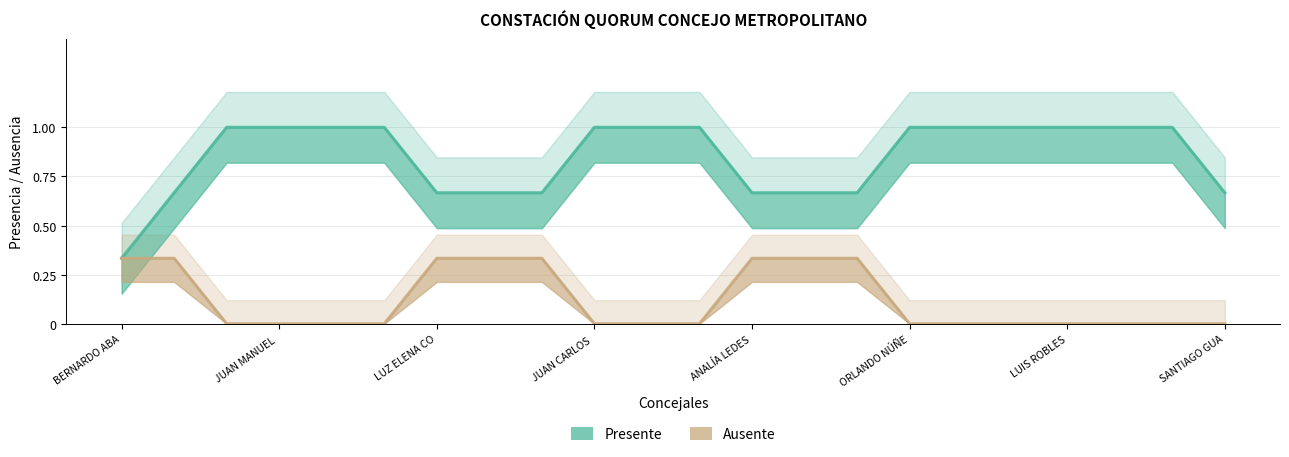

Rank the series by their maximum value, from highest to lowest.

Presente, Ausente